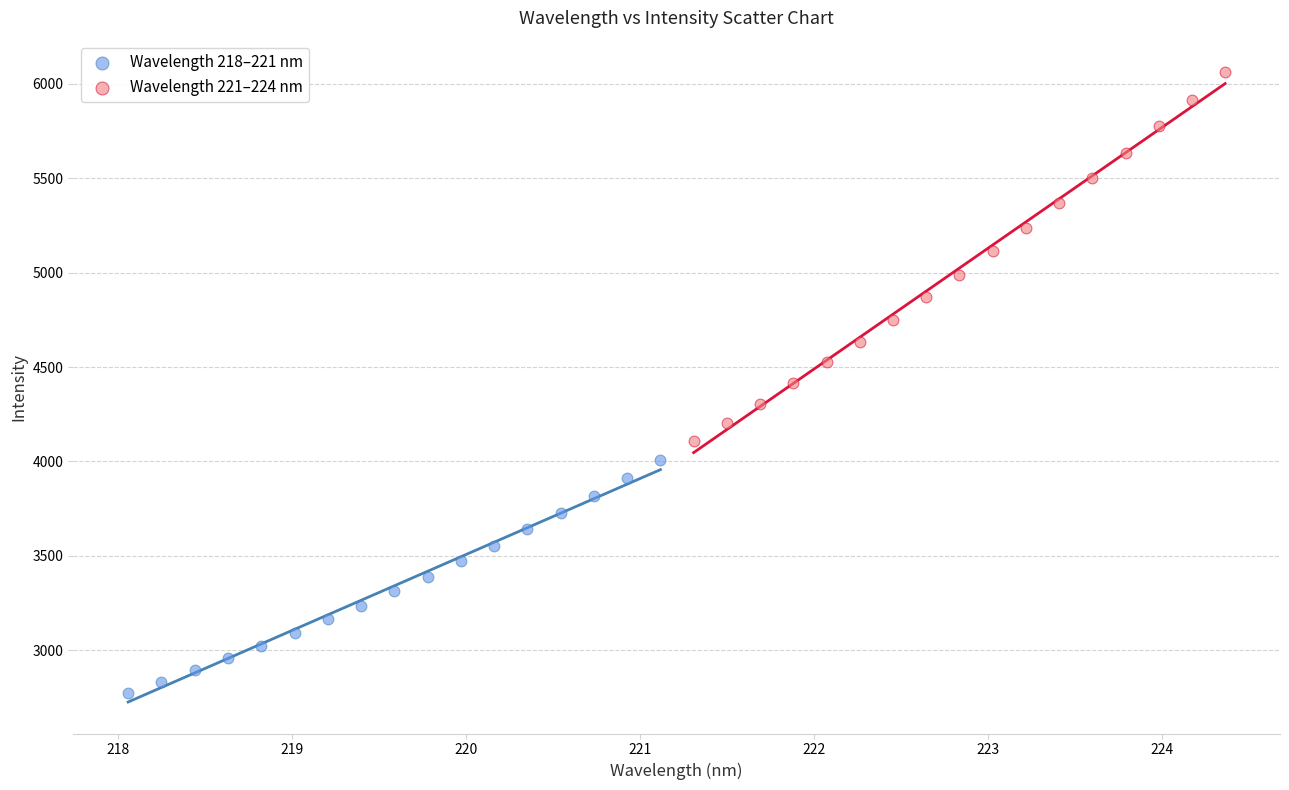

Which series has the largest Y range (max minus min)?

Wavelength 221–224 nm